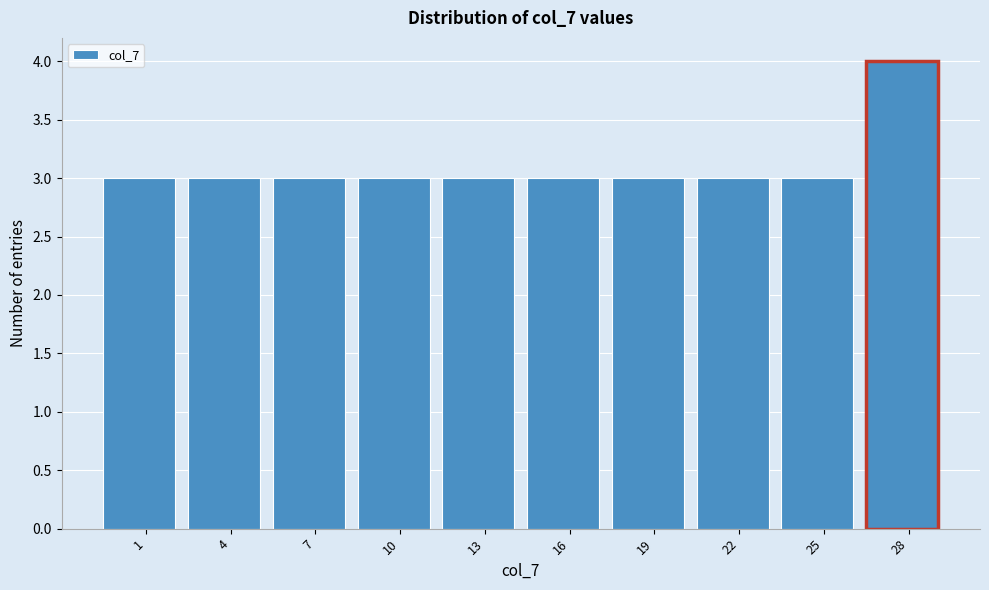

Reading left to right, transcribe all the data shown in this chart.

1=3	4=3	7=3	10=3	13=3	16=3	19=3	22=3	25=3	28=4